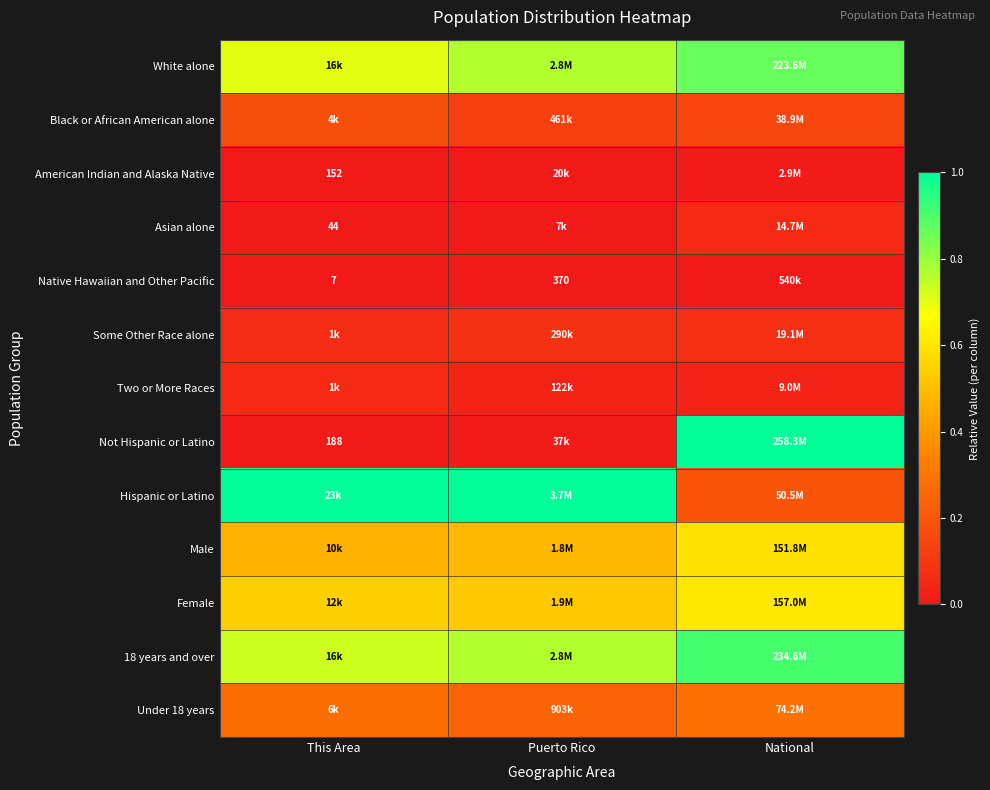

What is the difference between the highest and lowest values at Puerto Rico?

1.0